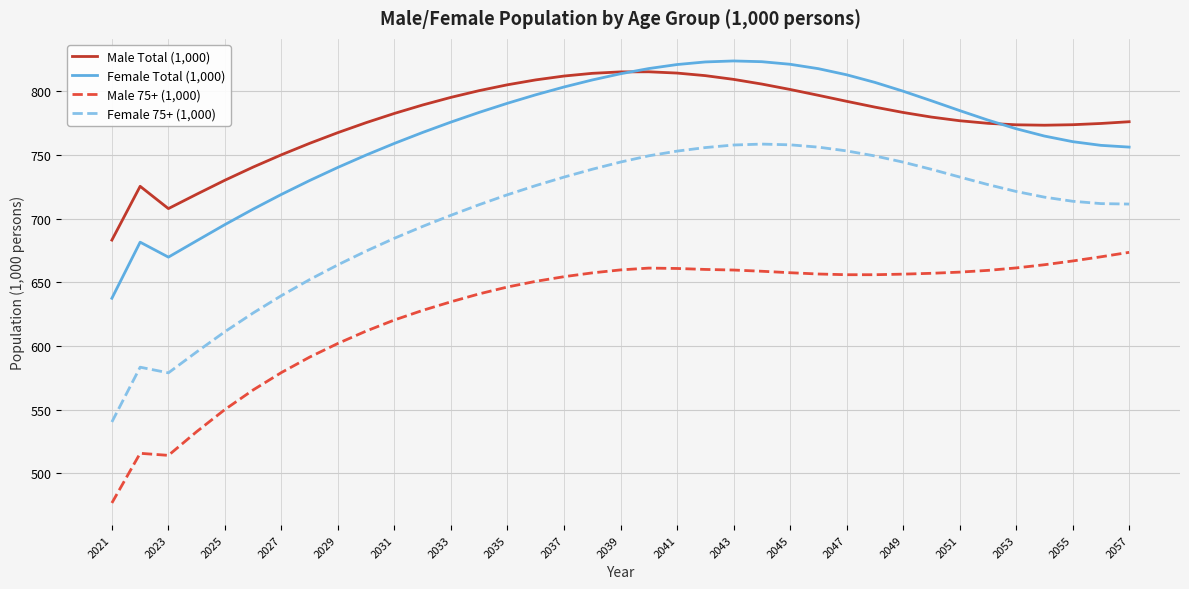

What is the difference between the second highest and second lowest values in the Male 75+ (1,000) series?

155.9